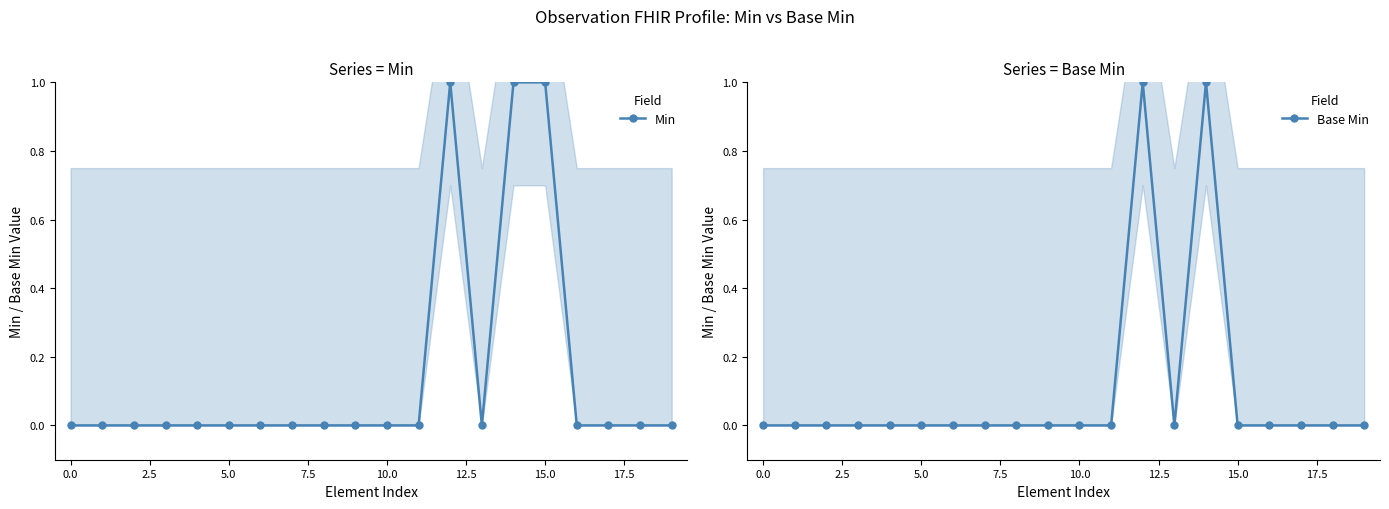

Is it true that Base Min equals 0 at 10.0?

True